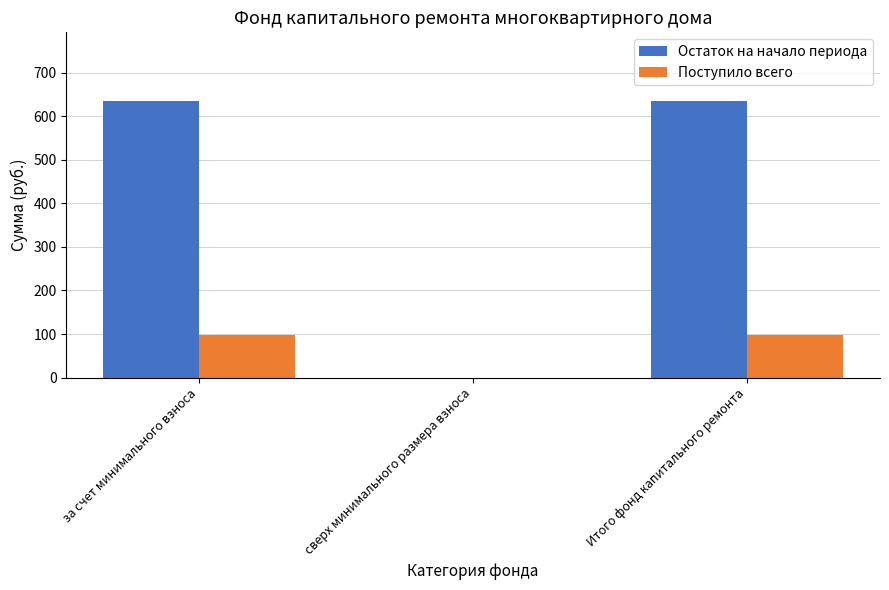

True or false: Поступило всего has a value of 97.6 at Итого фонд капитального ремонта.

True